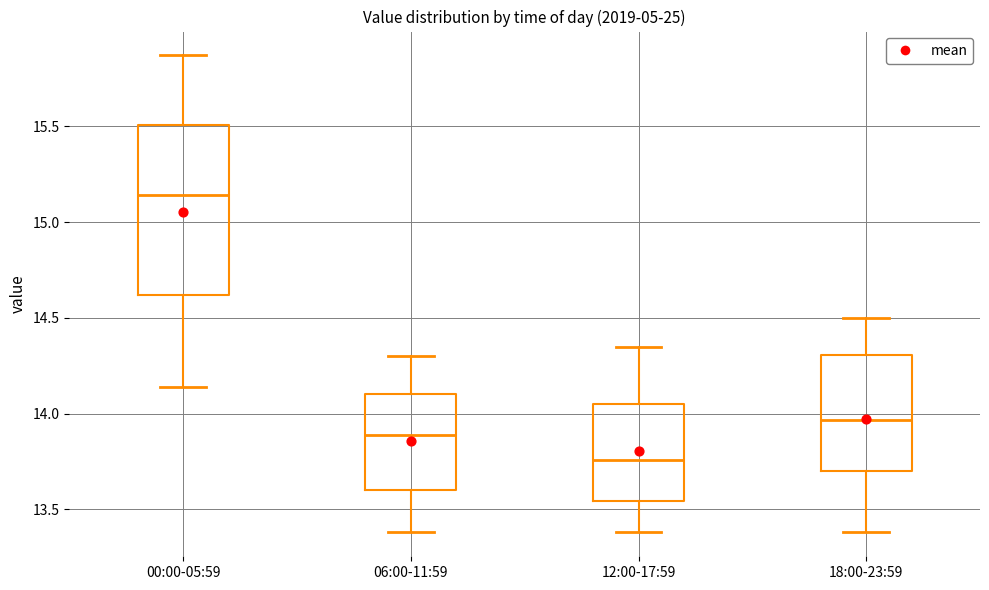

Which box's median line is the highest?

00:00-05:59